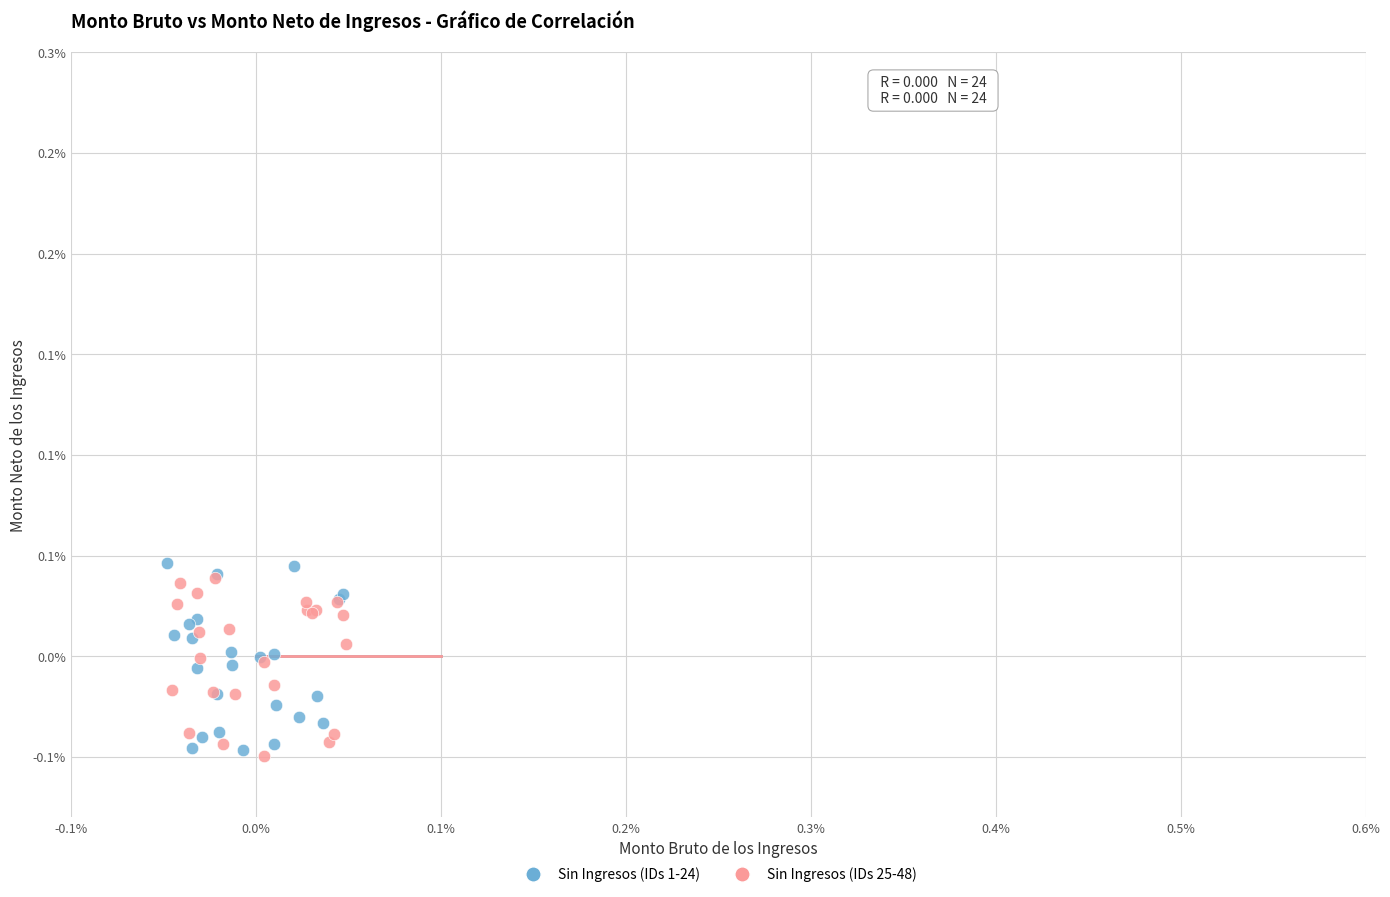

Which series has the largest Y range (max minus min)?

Sin Ingresos (IDs 1-24)